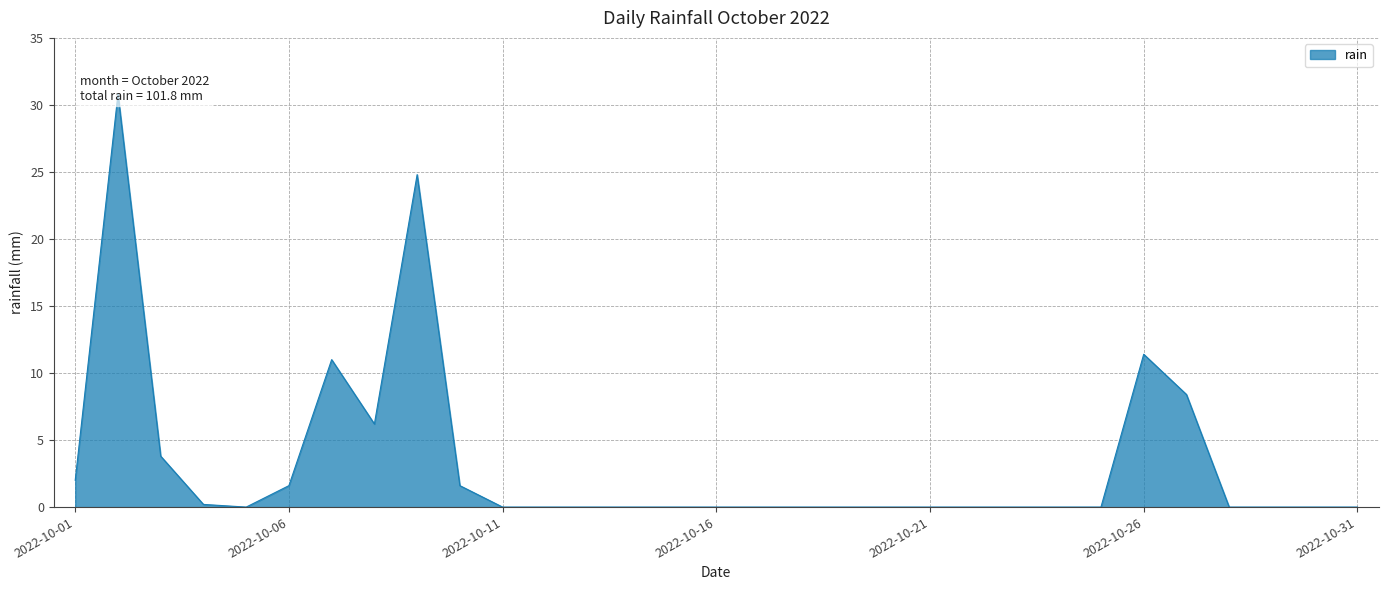

How many interior local valleys (lower than both neighbors) does the data have?

2